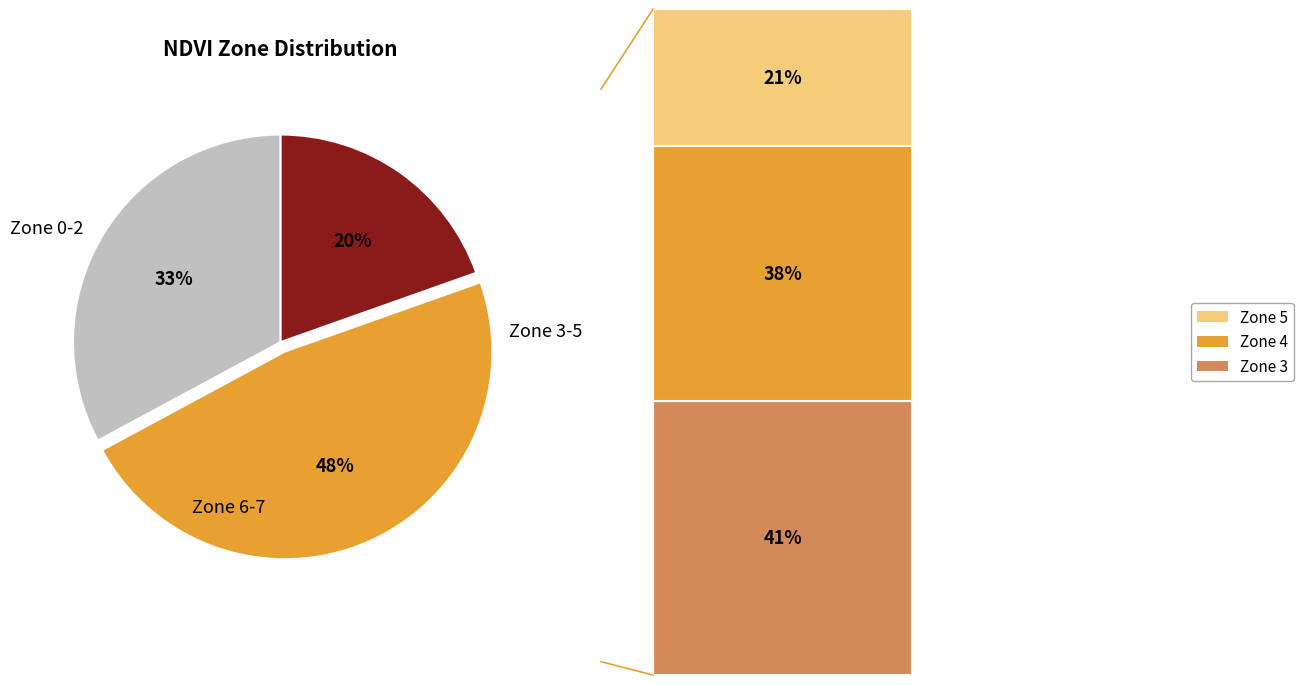

Is there any slice that represents more than half of the pie?

No